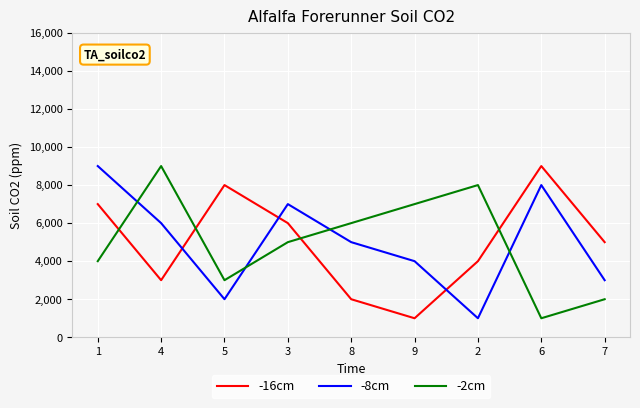

What is the difference between the maximum and minimum values in the -8cm series?

8000